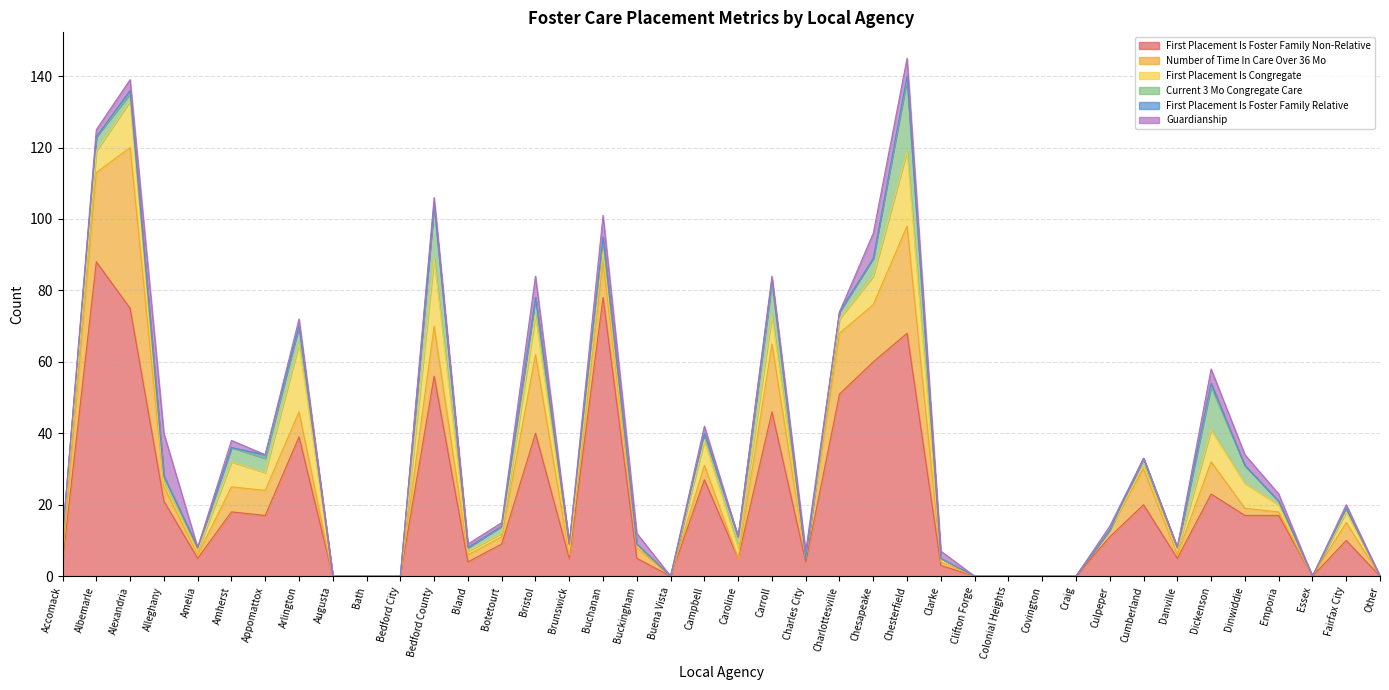

Where is the first local minimum for First Placement Is Foster Family Non-Relative?

Amelia